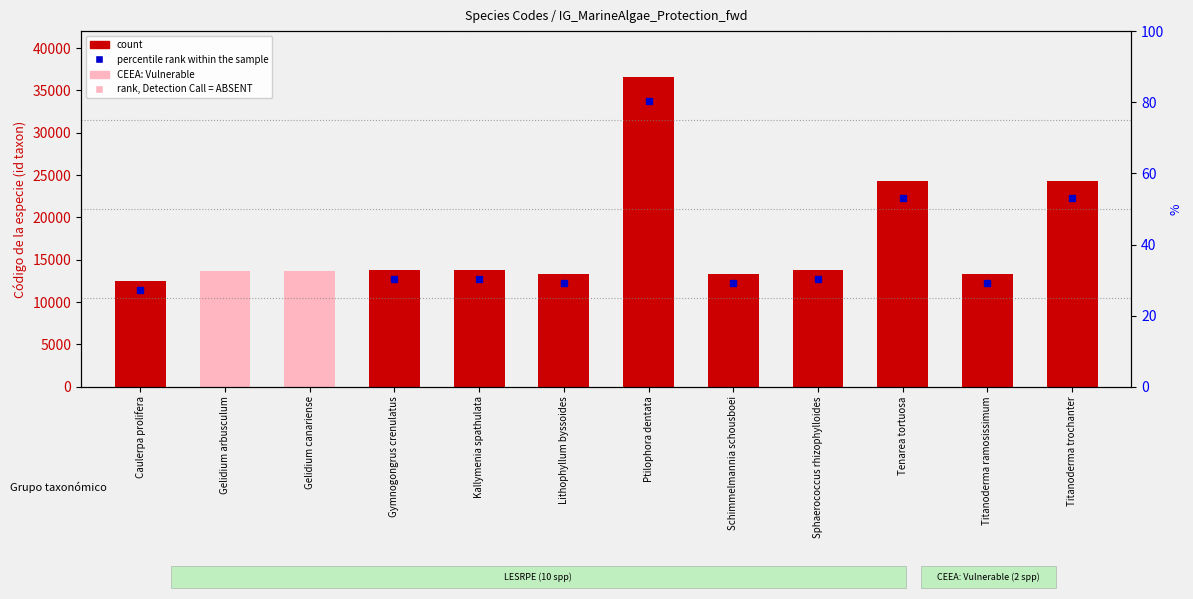

Read the value at Tenarea tortuosa, to the nearest 10.

24290